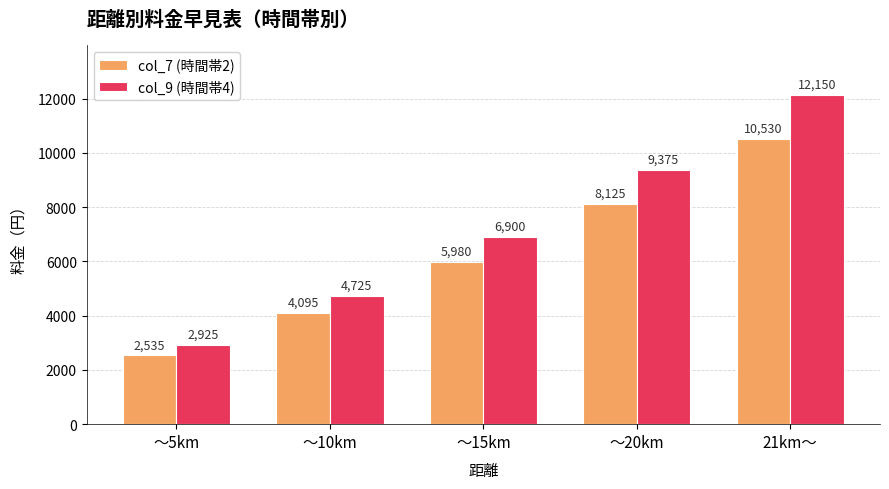

Reading right to left, extract all data points from this chart.

col_7 (時間帯2): 21km～=10530	～20km=8125	～15km=5980	～10km=4095	～5km=2535
col_9 (時間帯4): 21km～=12150	～20km=9375	～15km=6900	～10km=4725	～5km=2925